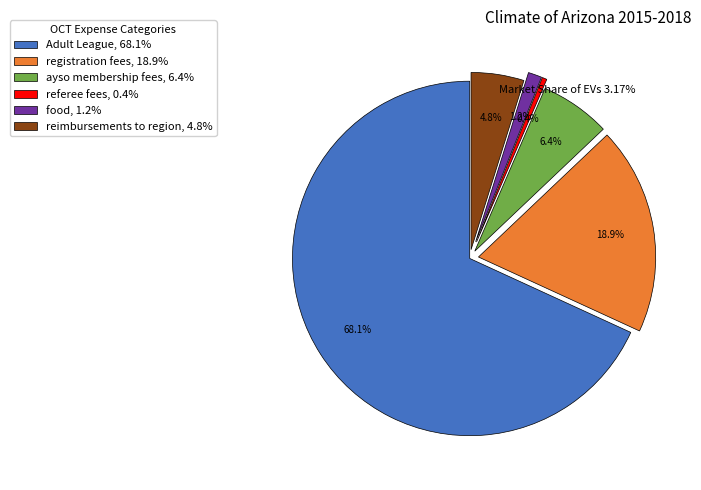

Approximately how many times larger is the value at referee fees compared to food?

0.3